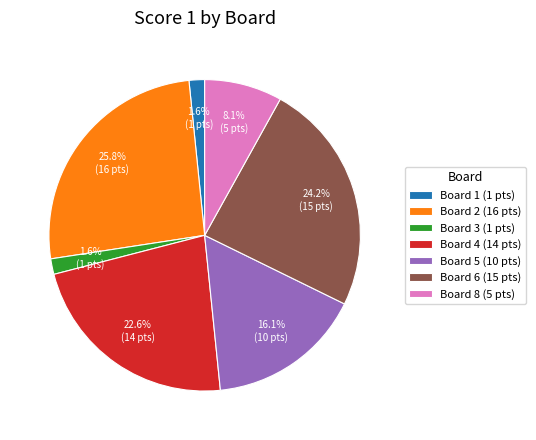

How many segments does this pie chart have?

7